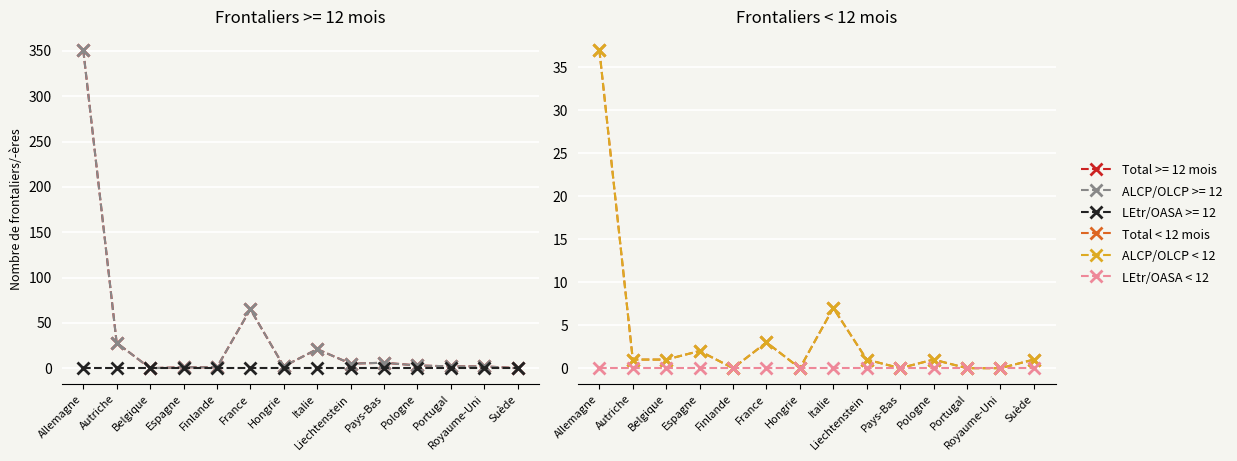

Where is LEtr/OASA < 12 nearest to the value 0?

Allemagne